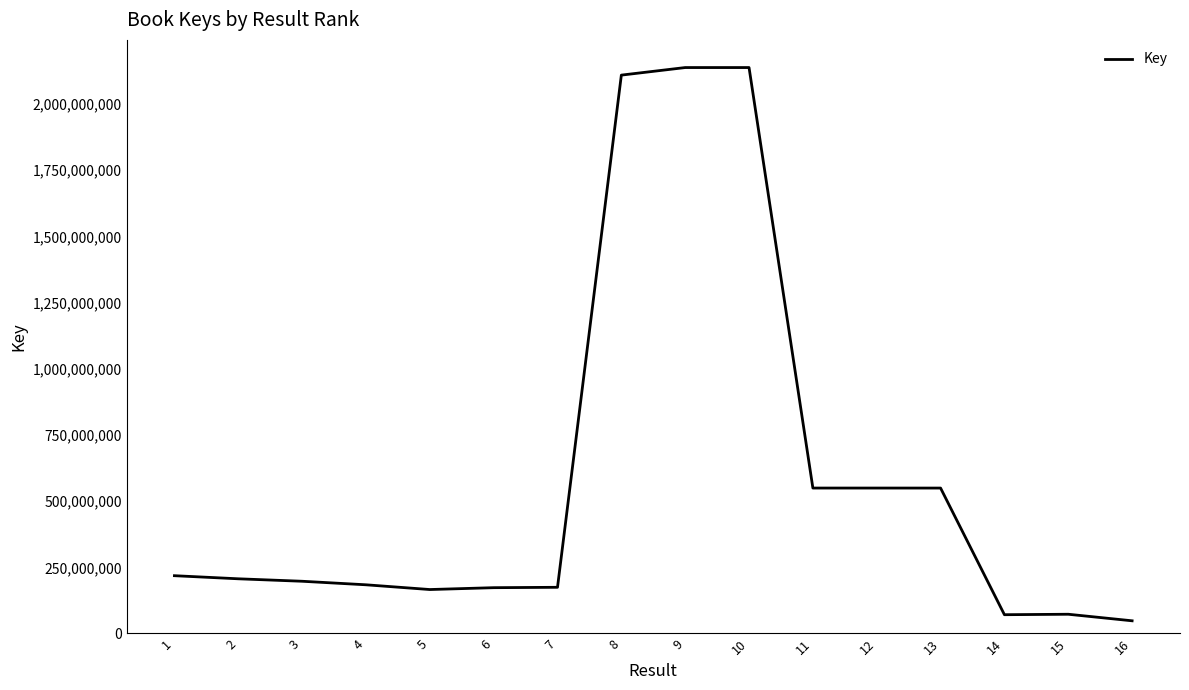

Where does the data first go above 206600008?

1